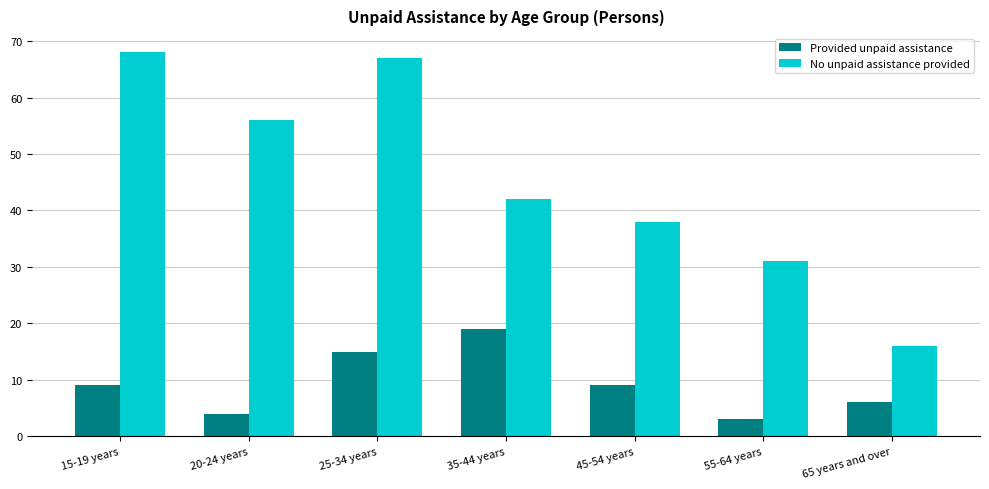

Reading left to right, transcribe all the data shown in this chart.

Provided unpaid assistance: 15-19 years=9	20-24 years=4	25-34 years=15	35-44 years=19	45-54 years=9	55-64 years=3	65 years and over=6
No unpaid assistance provided: 15-19 years=68	20-24 years=56	25-34 years=67	35-44 years=42	45-54 years=38	55-64 years=31	65 years and over=16